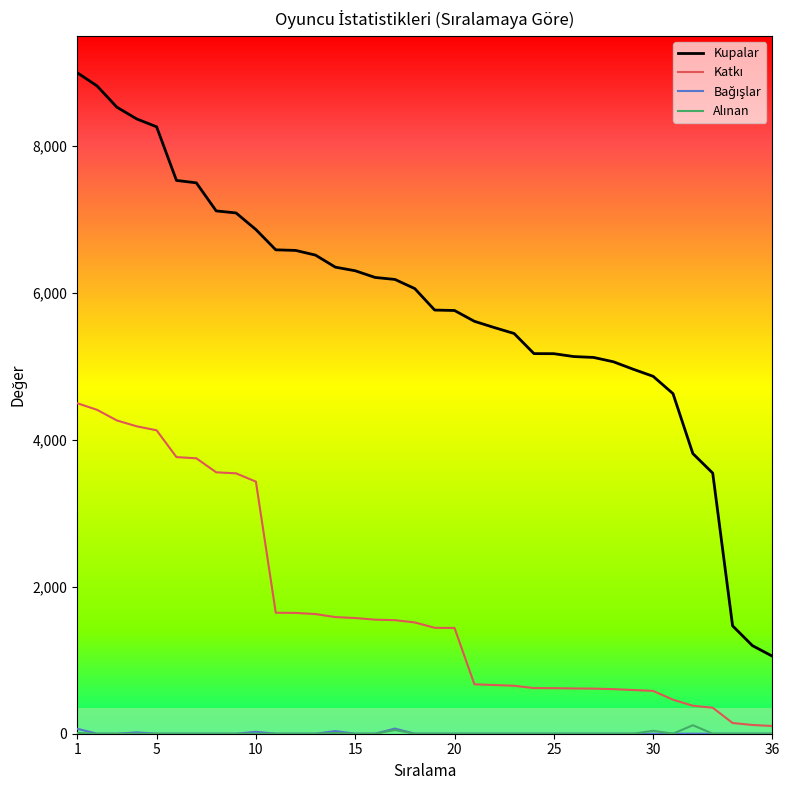

At which label does Kupalar reach its minimum?

36